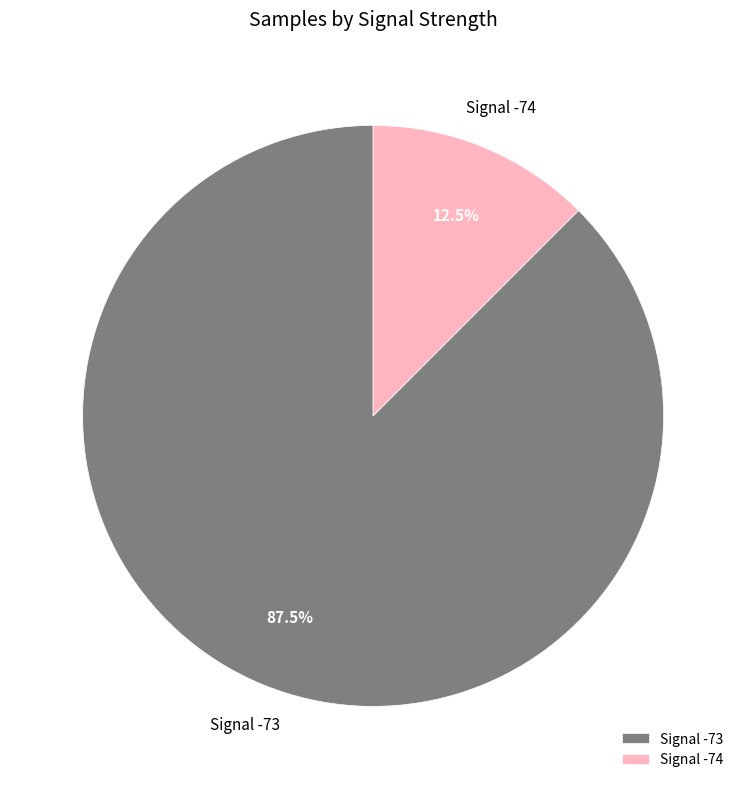

What is the largest slice in the pie chart?

Signal -73